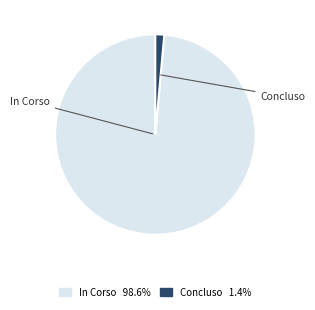

Does Concluso account for over 50% of the chart?

No